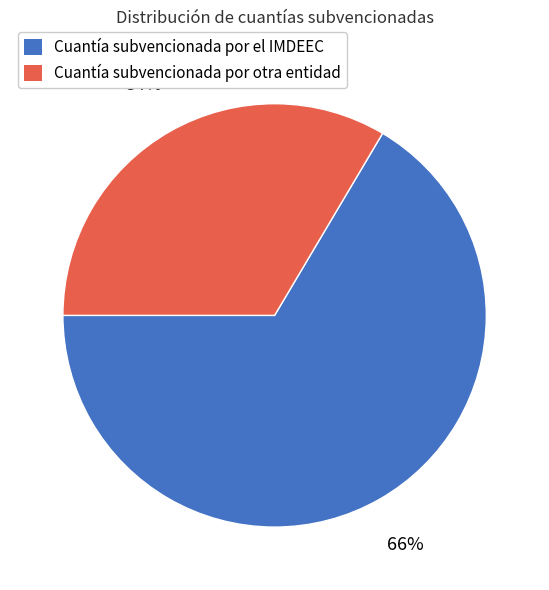

Count the number of slices in the pie.

2